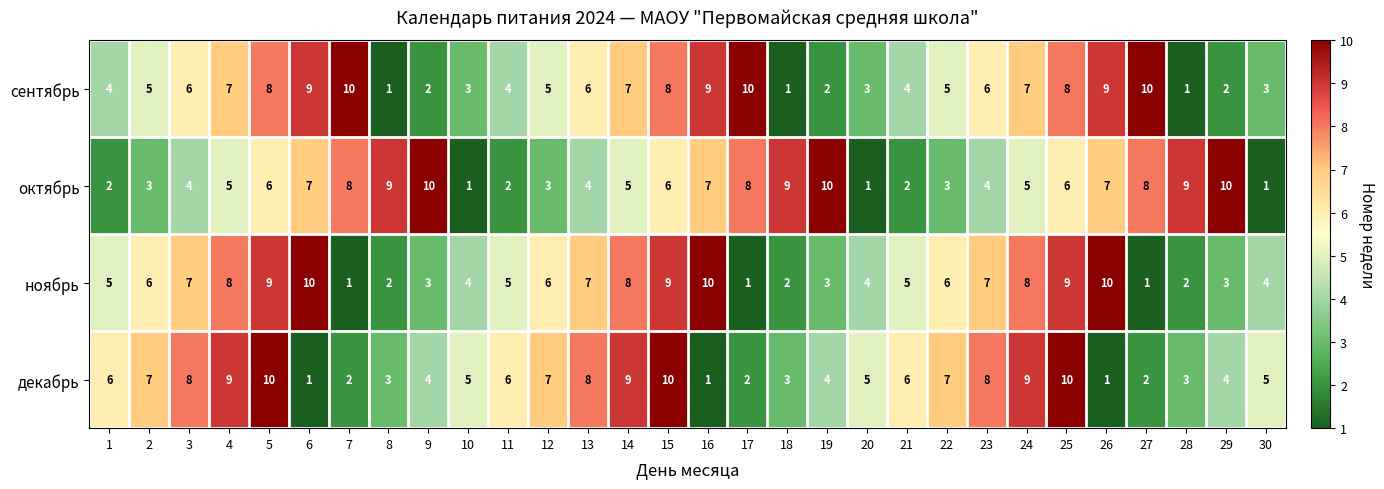

The сентябрь series shows 5 at 12. True or false?

True